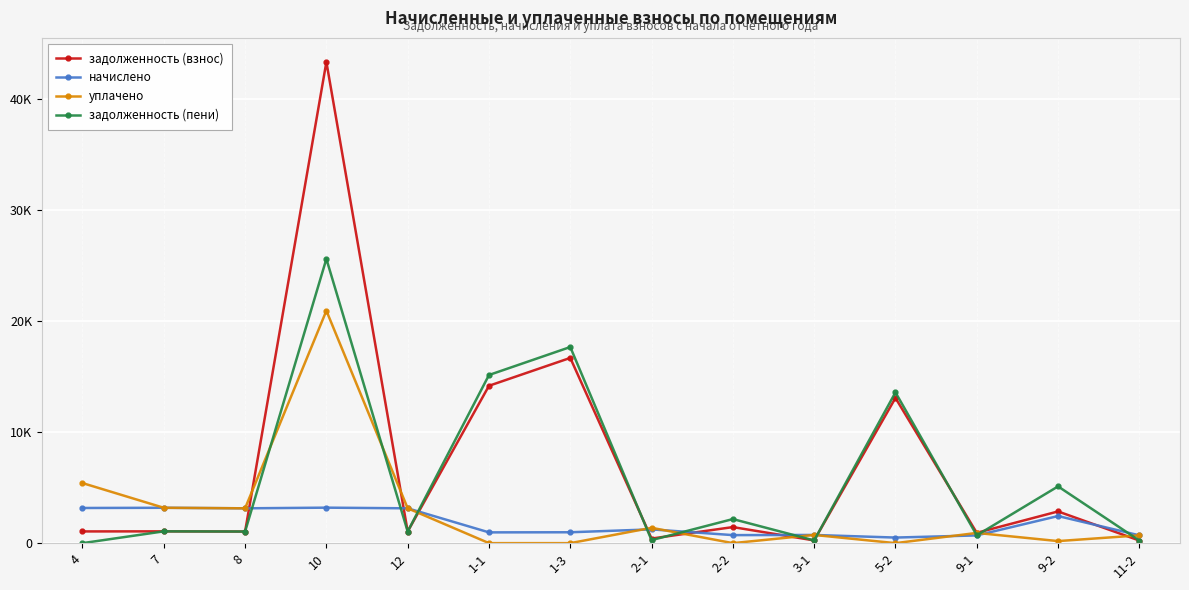

True or false: задолженность (взнос) and уплачено cross at least once.

True